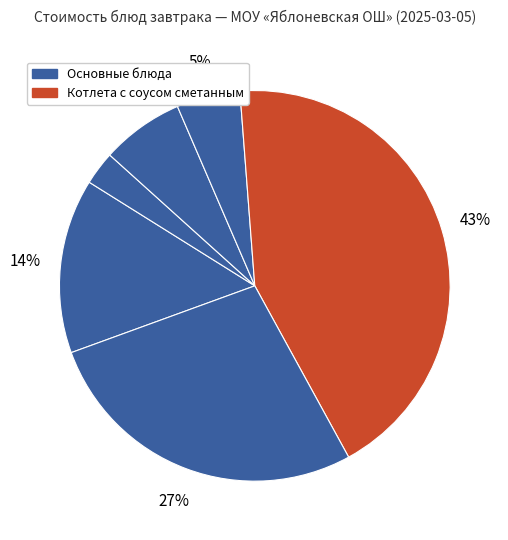

How many segments does this pie chart have?

6